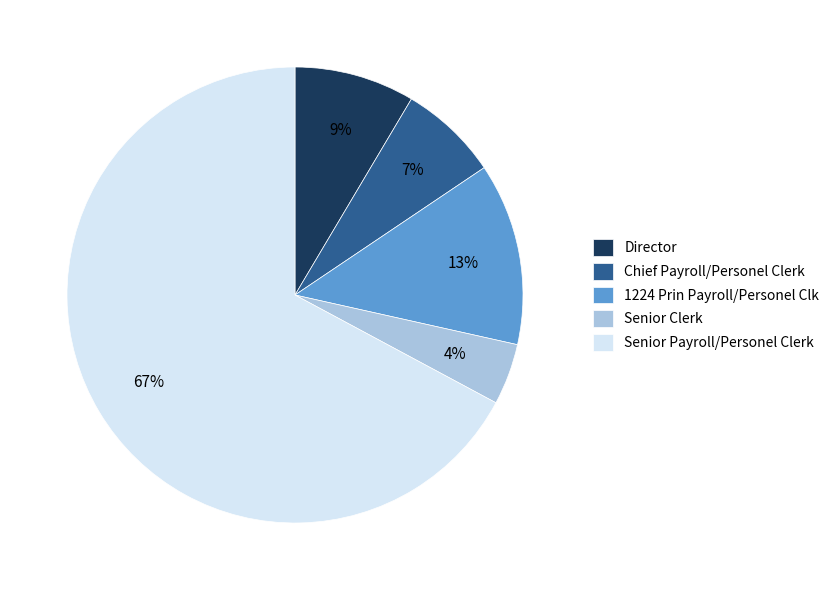

Rank the categories by value from highest to lowest.

Senior Payroll/Personel Clerk, 1224 Prin Payroll/Personel Clk, Director, Chief Payroll/Personel Clerk, Senior Clerk